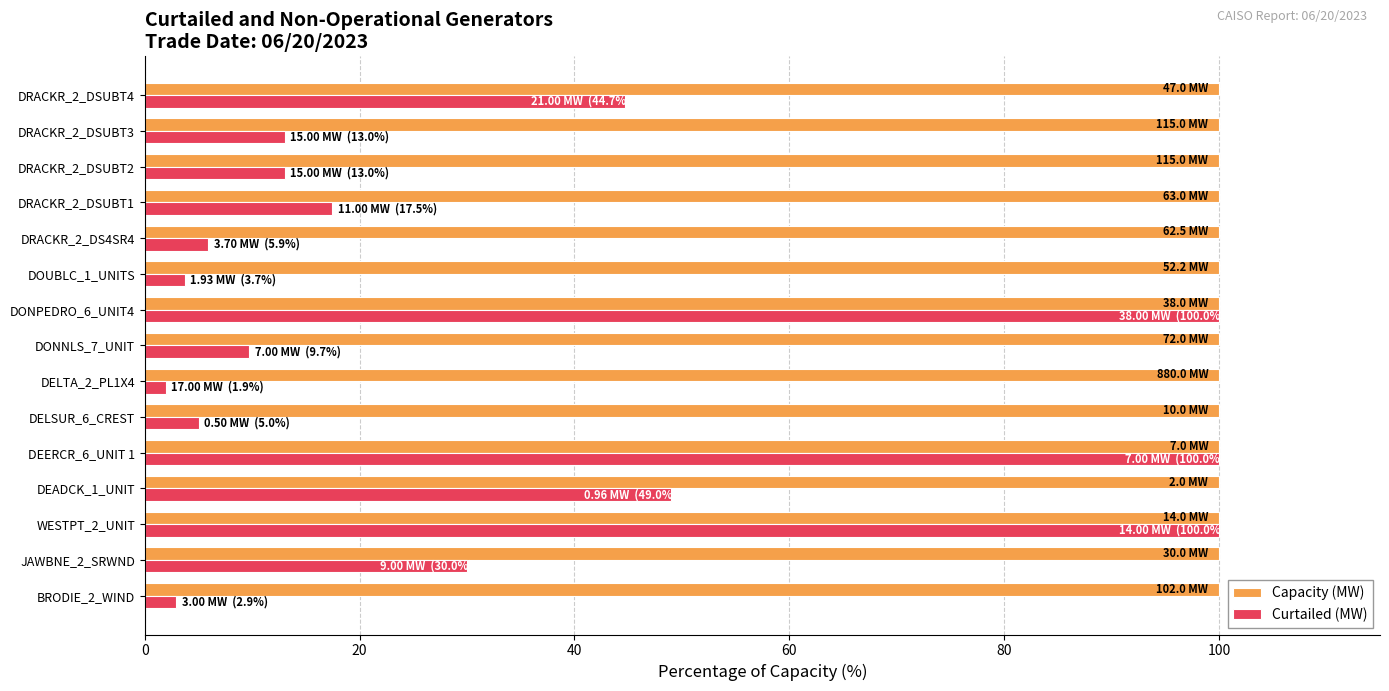

What is the total value across all series at JAWBNE_2_SRWND?

130.0